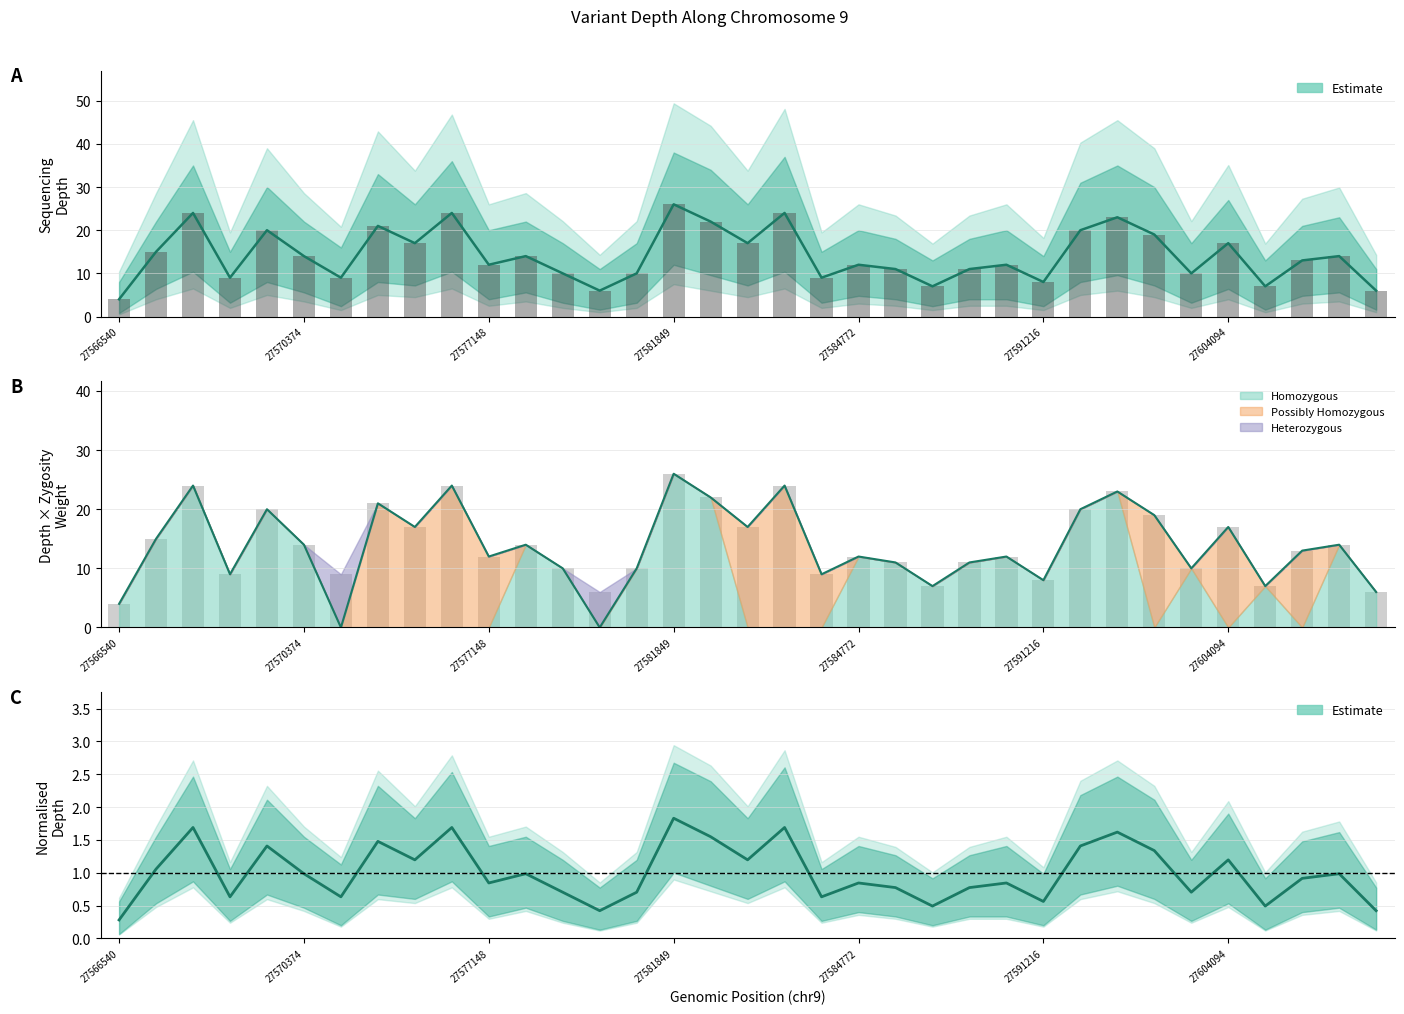

Count the number of data series in this chart.

3